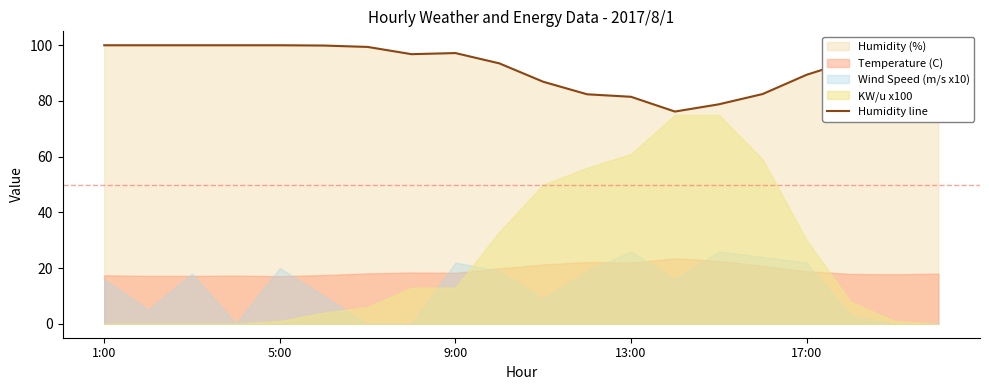

What is the maximum value shown in the chart?

100.0